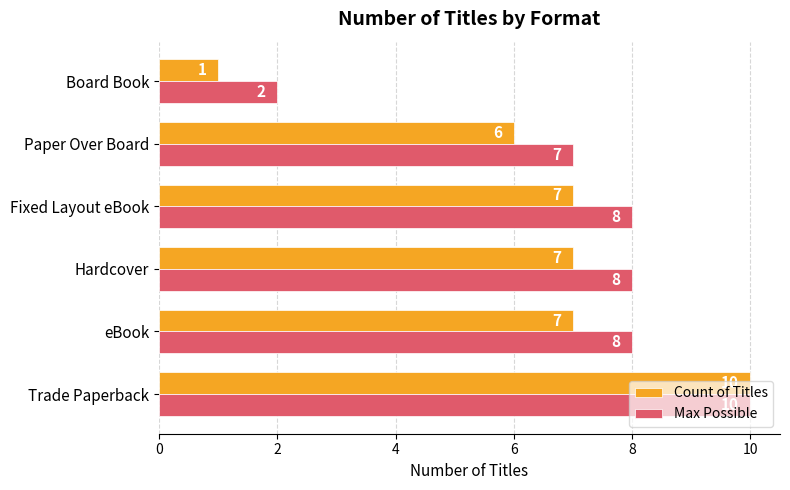

Is it true that Max Possible equals 1 at Board Book?

False